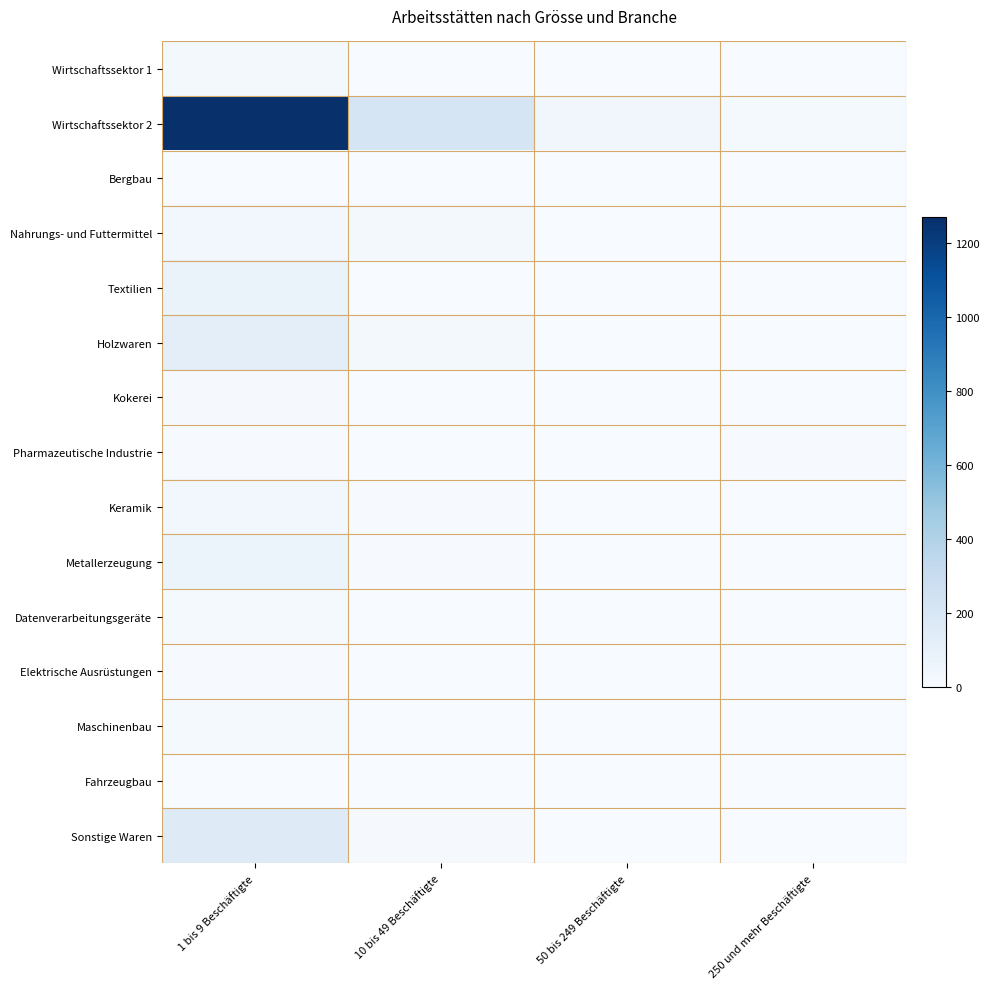

Reading left to right, what are all the values shown in this chart?

Wirtschaftssektor 1: 1 bis 9 Beschäftigte=22	10 bis 49 Beschäftigte=1	50 bis 249 Beschäftigte=0	250 und mehr Beschäftigte=0
Wirtschaftssektor 2: 1 bis 9 Beschäftigte=1269	10 bis 49 Beschäftigte=213	50 bis 249 Beschäftigte=40	250 und mehr Beschäftigte=17
Bergbau: 1 bis 9 Beschäftigte=0	10 bis 49 Beschäftigte=1	50 bis 249 Beschäftigte=0	250 und mehr Beschäftigte=0
Nahrungs- und Futtermittel: 1 bis 9 Beschäftigte=34	10 bis 49 Beschäftigte=23	50 bis 249 Beschäftigte=4	250 und mehr Beschäftigte=2
Textilien: 1 bis 9 Beschäftigte=83	10 bis 49 Beschäftigte=3	50 bis 249 Beschäftigte=0	250 und mehr Beschäftigte=0
Holzwaren: 1 bis 9 Beschäftigte=128	10 bis 49 Beschäftigte=21	50 bis 249 Beschäftigte=1	250 und mehr Beschäftigte=0
Kokerei: 1 bis 9 Beschäftigte=10	10 bis 49 Beschäftigte=0	50 bis 249 Beschäftigte=1	250 und mehr Beschäftigte=2
Pharmazeutische Industrie: 1 bis 9 Beschäftigte=8	10 bis 49 Beschäftigte=2	50 bis 249 Beschäftigte=1	250 und mehr Beschäftigte=5
Keramik: 1 bis 9 Beschäftigte=31	10 bis 49 Beschäftigte=5	50 bis 249 Beschäftigte=0	250 und mehr Beschäftigte=0
Metallerzeugung: 1 bis 9 Beschäftigte=67	10 bis 49 Beschäftigte=6	50 bis 249 Beschäftigte=0	250 und mehr Beschäftigte=0
Datenverarbeitungsgeräte: 1 bis 9 Beschäftigte=15	10 bis 49 Beschäftigte=2	50 bis 249 Beschäftigte=4	250 und mehr Beschäftigte=1
Elektrische Ausrüstungen: 1 bis 9 Beschäftigte=6	10 bis 49 Beschäftigte=1	50 bis 249 Beschäftigte=0	250 und mehr Beschäftigte=1
Maschinenbau: 1 bis 9 Beschäftigte=15	10 bis 49 Beschäftigte=3	50 bis 249 Beschäftigte=0	250 und mehr Beschäftigte=0
Fahrzeugbau: 1 bis 9 Beschäftigte=2	10 bis 49 Beschäftigte=0	50 bis 249 Beschäftigte=0	250 und mehr Beschäftigte=0
Sonstige Waren: 1 bis 9 Beschäftigte=157	10 bis 49 Beschäftigte=13	50 bis 249 Beschäftigte=1	250 und mehr Beschäftigte=2